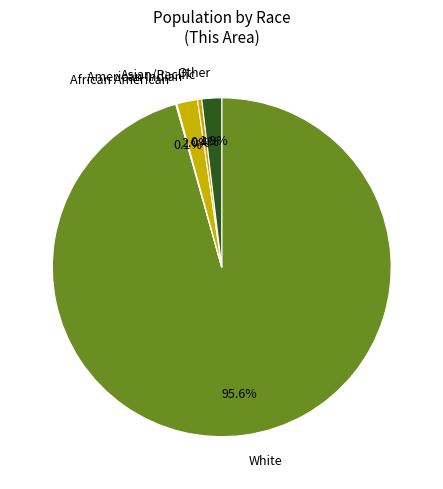

What portion of the pie excludes Asian/Pacific?

99.6%